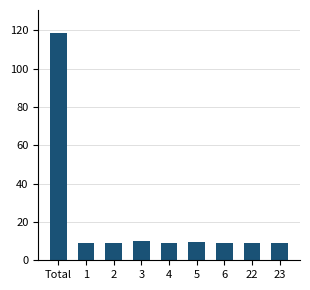

What is the sum of all values?

193.3